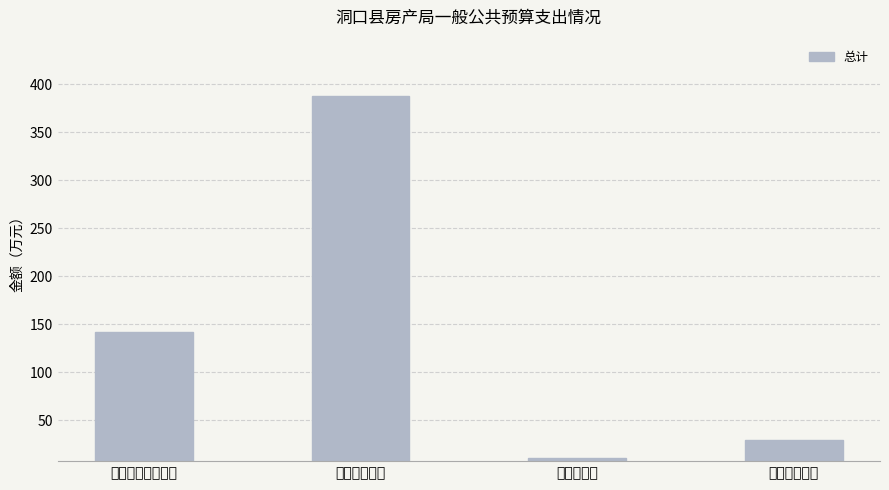

What is the difference between the maximum and second lowest values?

358.2